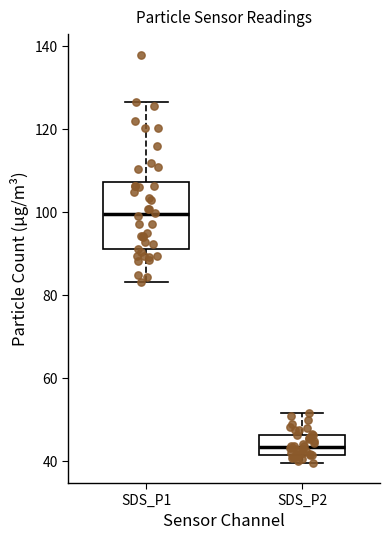

Reading left to right, transcribe this box plot: for each box, give where its median line is, the range the box spans, and where its two whiskers end, as read against the y-axis. The values are not printed on the chart, so give them approximately, as read against the axis.

SDS_P1: median 100, box 92 to 108, whiskers 84 to 126
SDS_P2: median 44, box 42 to 46, whiskers 40 to 52